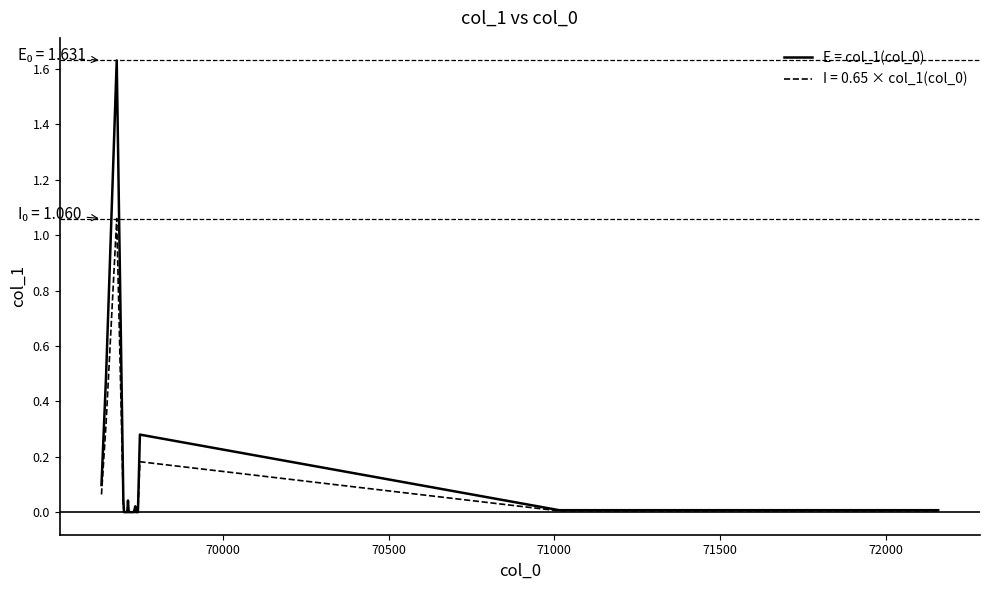

How many lines are shown in the chart?

2